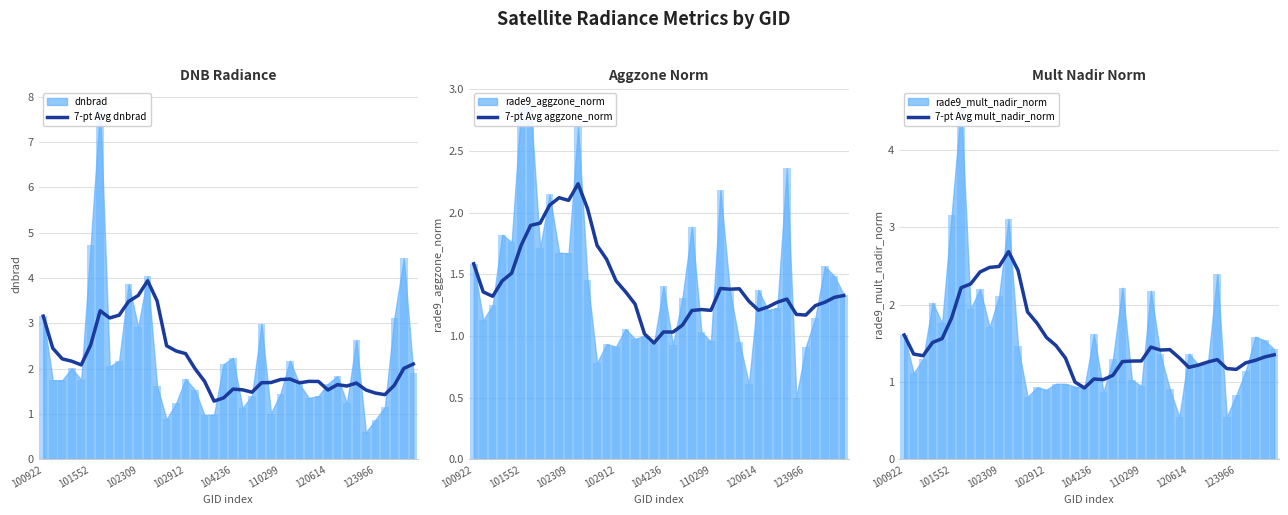

How many bars are there in total?

240